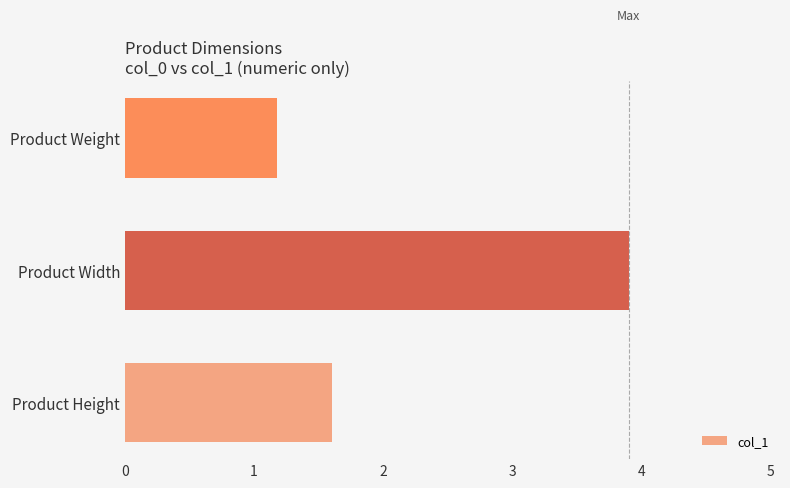

List the labels in order of value, largest first.

Product Width, Product Height, Product Weight